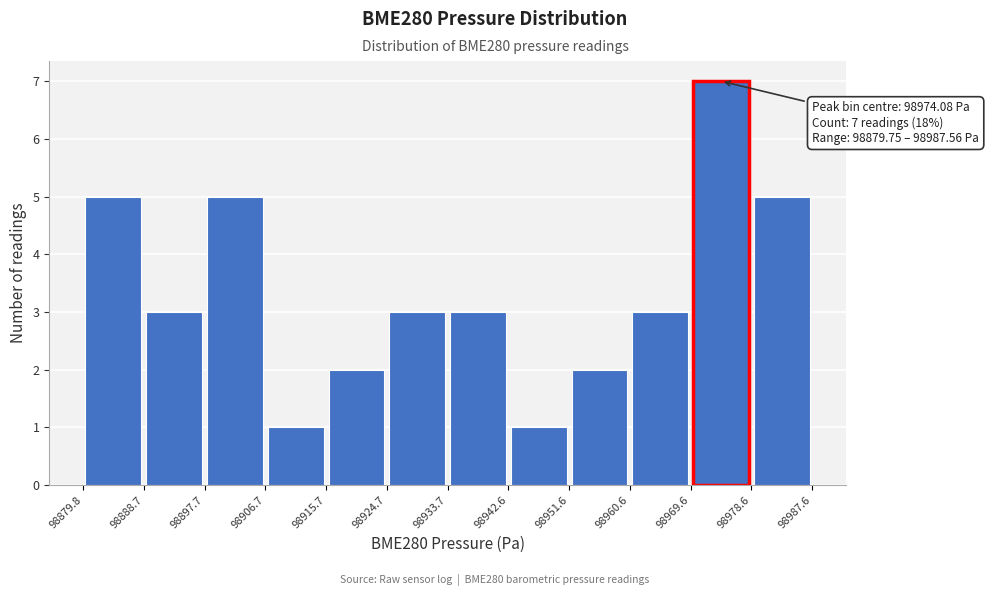

Which range on the x-axis has the tallest bar?

98969.6 to 98978.6